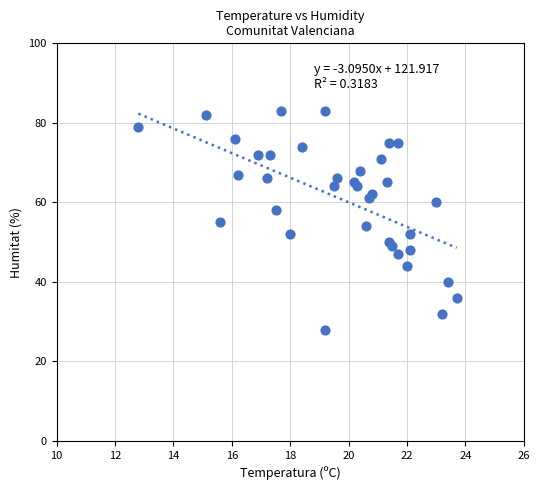

What is the range of Y values (max minus min)?

55